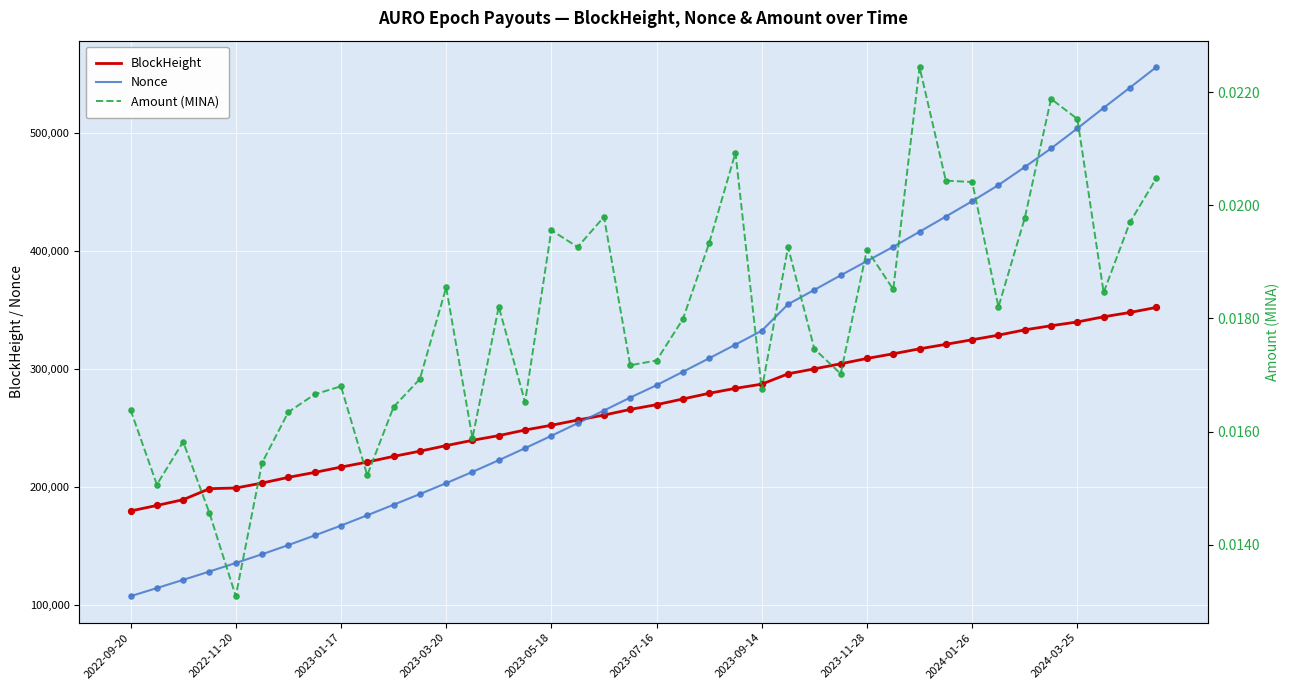

What value does the Nonce series have at 2022-11-20, to the nearest 100?

135800